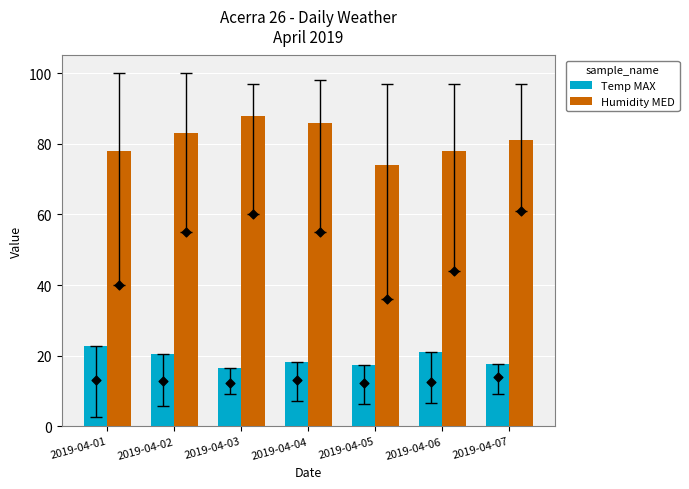

Which series has the largest total across all categories?

Humidity MED